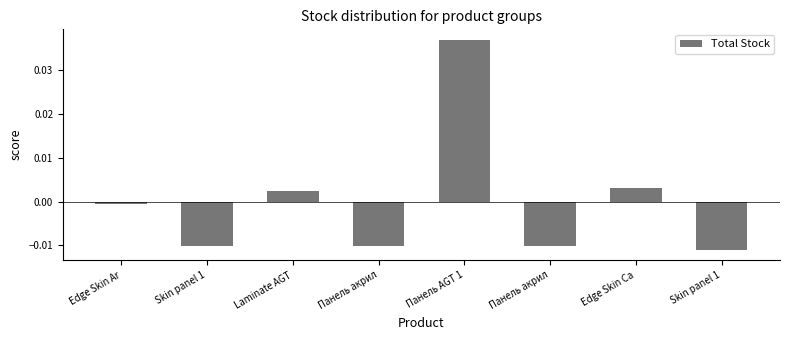

How many values are above zero?

3